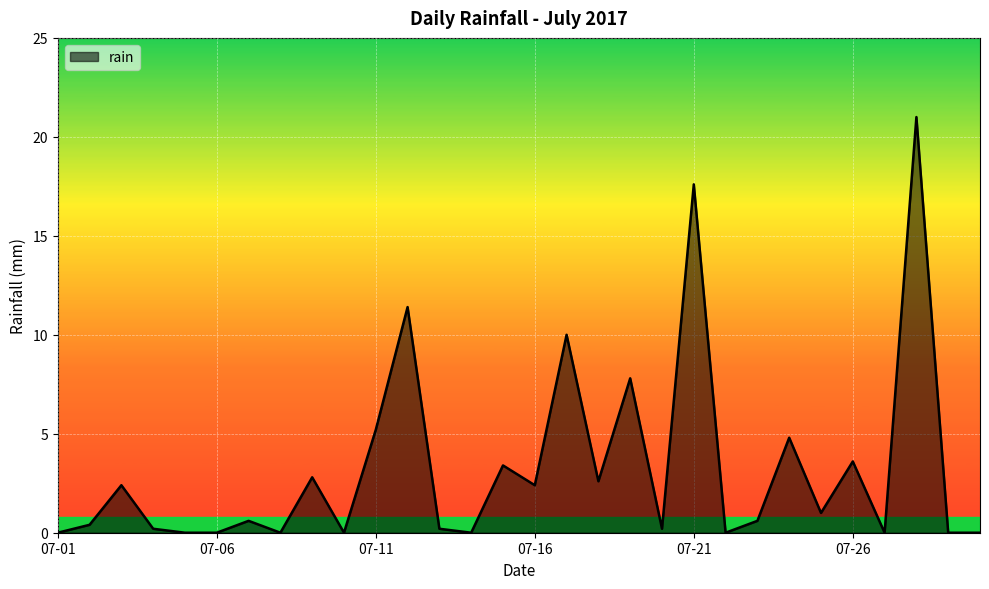

What is the maximum value shown in the chart?

21.0